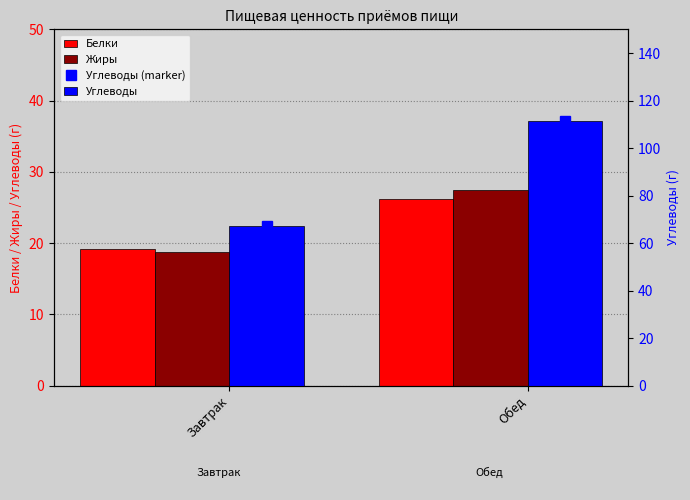

Which series has the largest range (max minus min)?

Углеводы (marker)